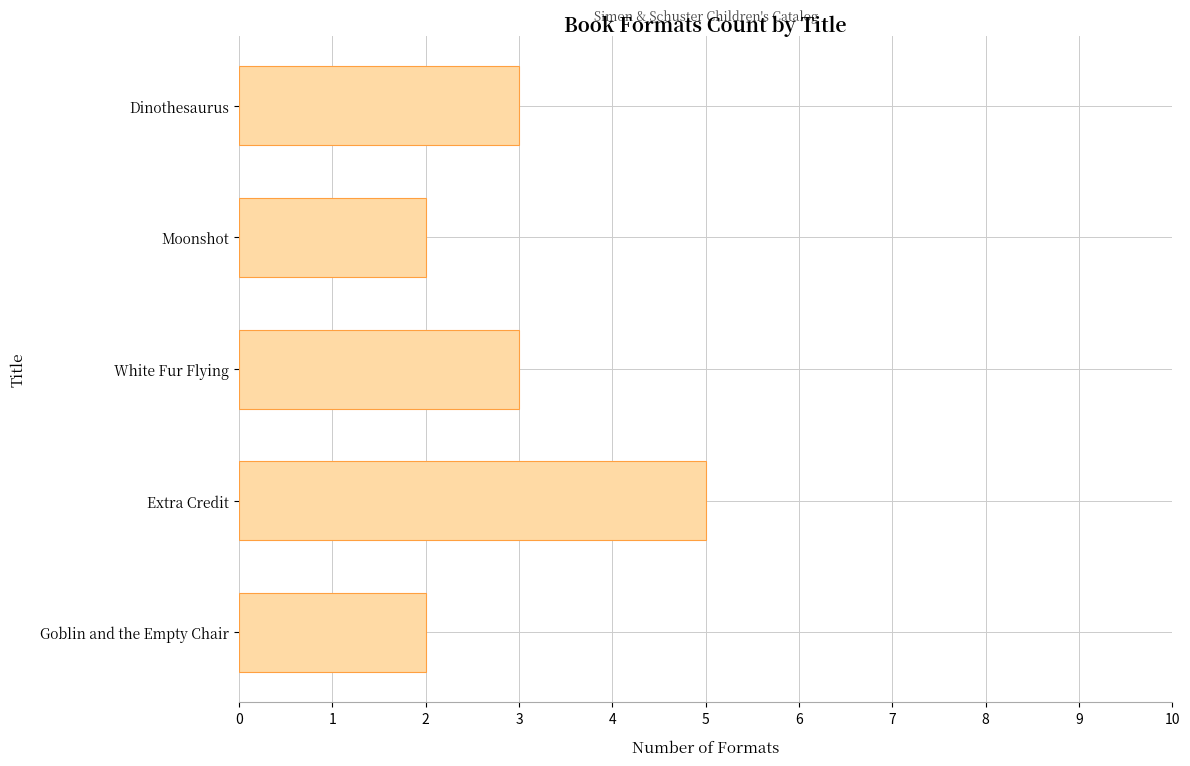

What is the average value?

3